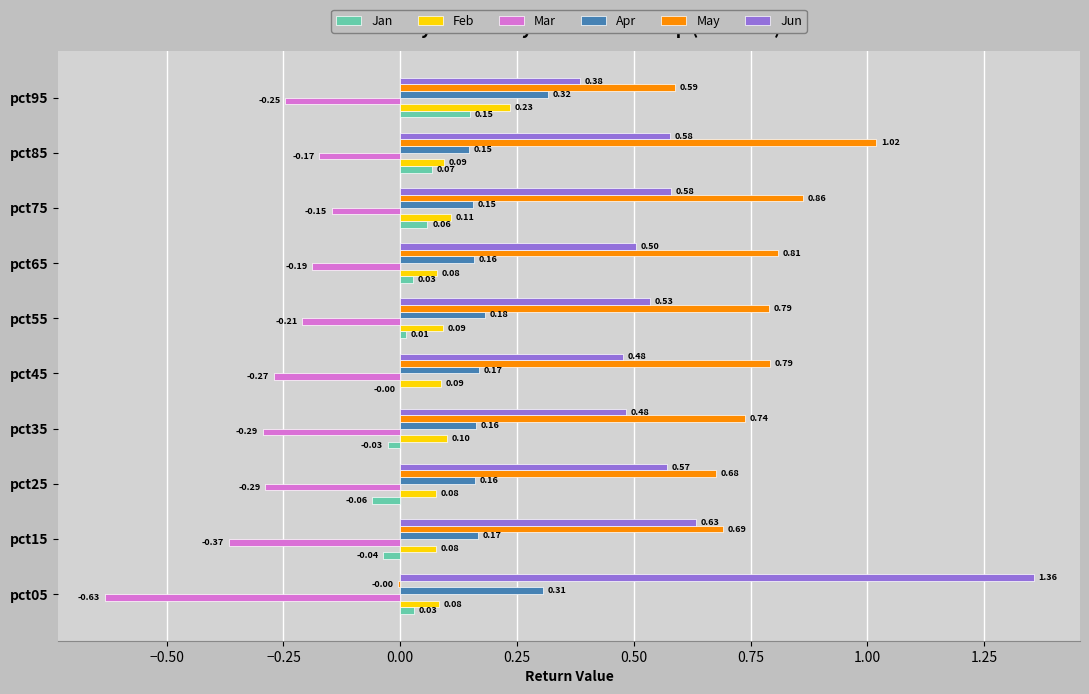

Which series changed the most between pct25 and pct65?

May